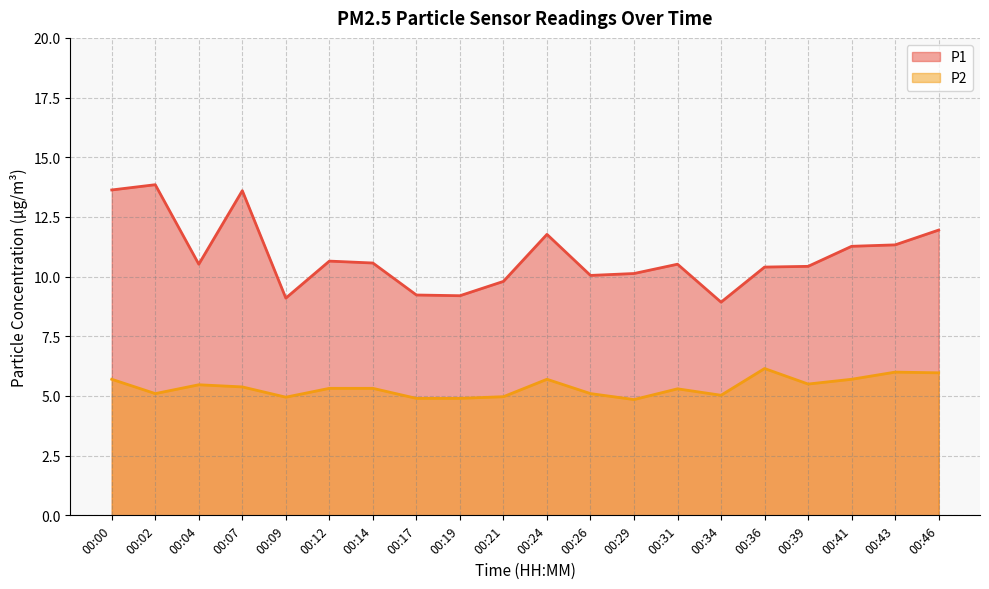

Reading left to right, transcribe all the data shown in this chart.

P1: 00:00=13.6	00:02=13.8	00:04=10.5	00:07=13.6	00:09=9.1	00:12=10.7	00:14=10.6	00:17=9.2	00:19=9.2	00:21=9.8	00:24=11.8	00:26=10.1	00:29=10.1	00:31=10.5	00:34=8.9	00:36=10.4	00:39=10.4	00:41=11.3	00:43=11.3	00:46=11.9
P2: 00:00=5.7	00:02=5.1	00:04=5.5	00:07=5.4	00:09=5.0	00:12=5.3	00:14=5.3	00:17=4.9	00:19=4.9	00:21=5.0	00:24=5.7	00:26=5.1	00:29=4.8	00:31=5.3	00:34=5.0	00:36=6.2	00:39=5.5	00:41=5.7	00:43=6.0	00:46=6.0